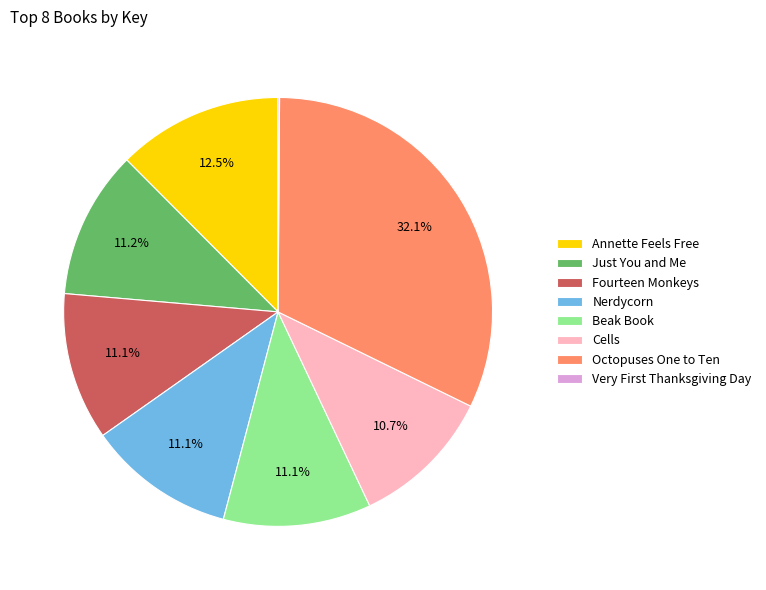

What percentage do Just You and Me and Cells together represent?

21.9%